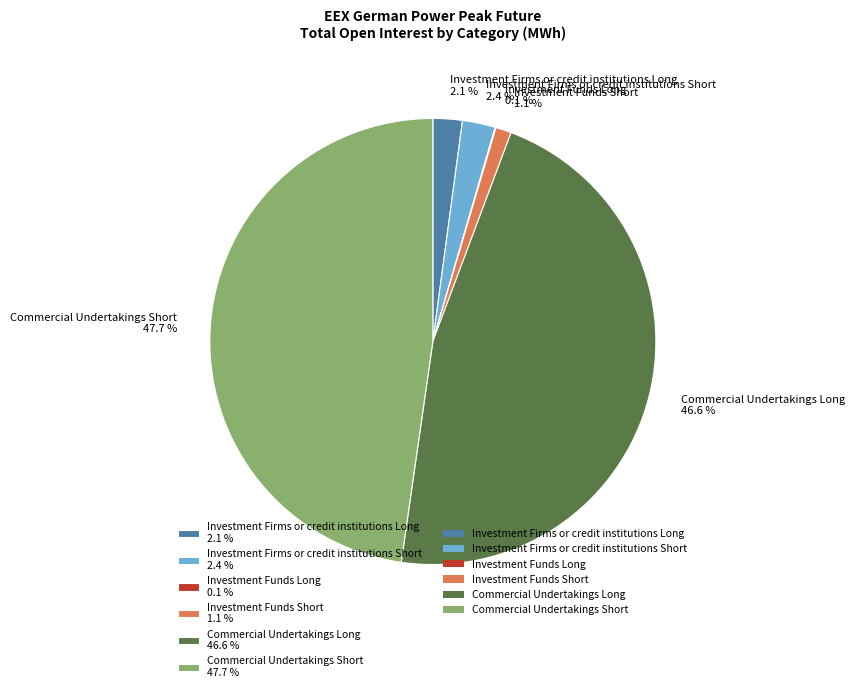

What is the ratio of the value at Commercial Undertakings Short 47.7 % to the value at Commercial Undertakings Long 46.6 %?

1.0